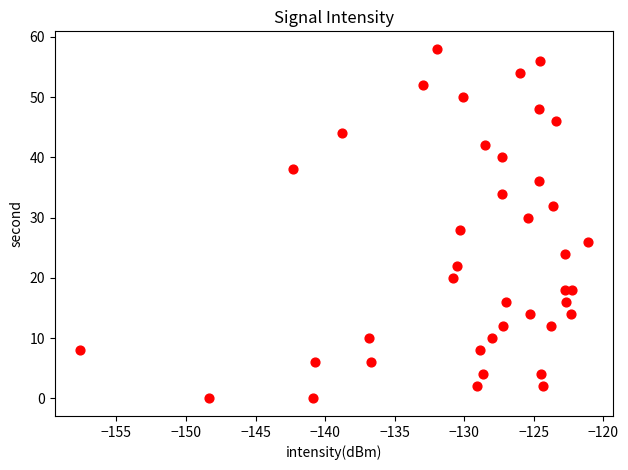

What is the range of Y values (max minus min)?

58